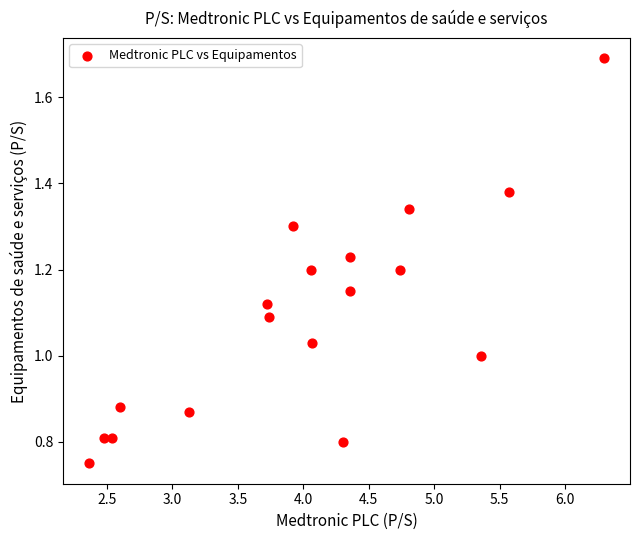

What is the range of X values (max minus min)?

3.9